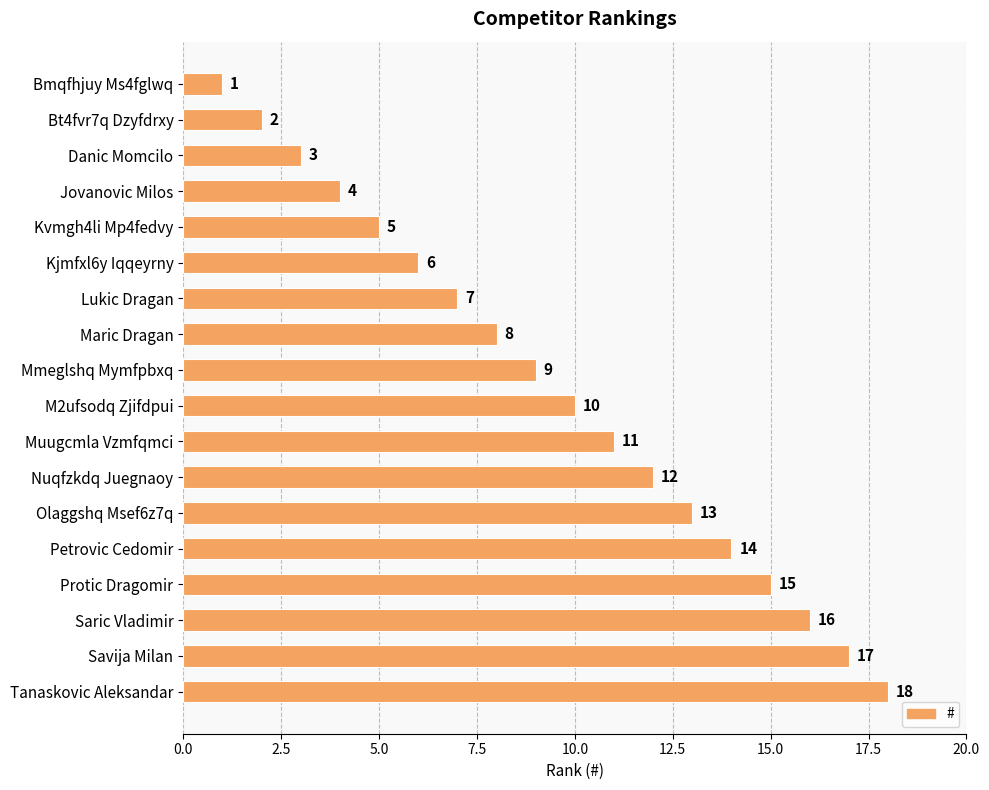

Rank the categories by value from lowest to highest.

Bmqfhjuy Ms4fglwq, Bt4fvr7q Dzyfdrxy, Danic Momcilo, Jovanovic Milos, Kvmgh4li Mp4fedvy, Kjmfxl6y Iqqeyrny, Lukic Dragan, Maric Dragan, Mmeglshq Mymfpbxq, M2ufsodq Zjifdpui, Muugcmla Vzmfqmci, Nuqfzkdq Juegnaoy, Olaggshq Msef6z7q, Petrovic Cedomir, Protic Dragomir, Saric Vladimir, Savija Milan, Tanaskovic Aleksandar